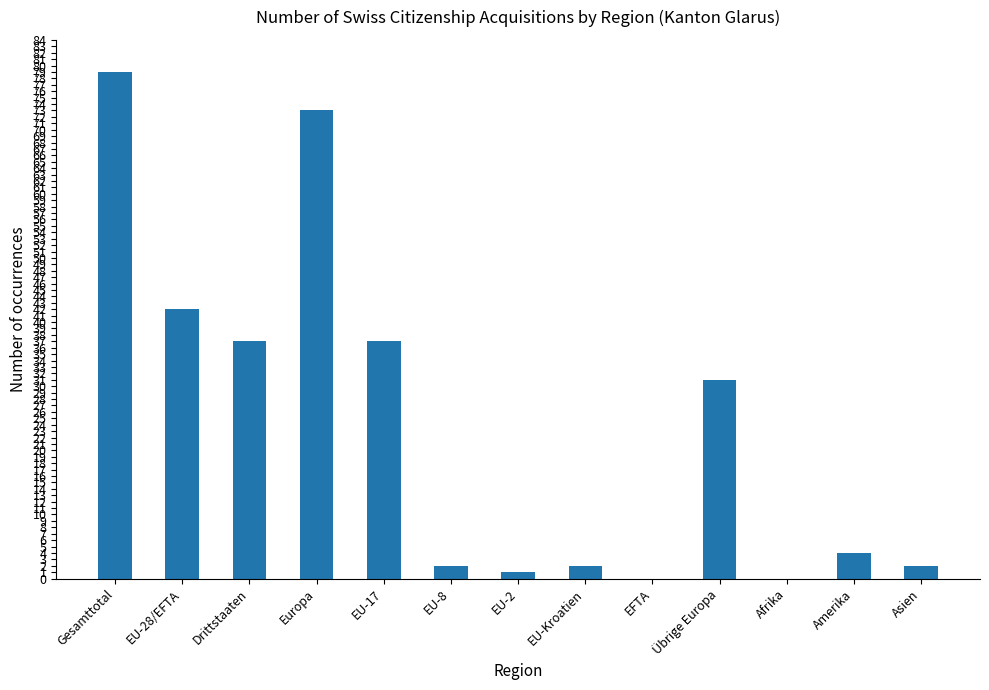

What is the sum of all values?

310